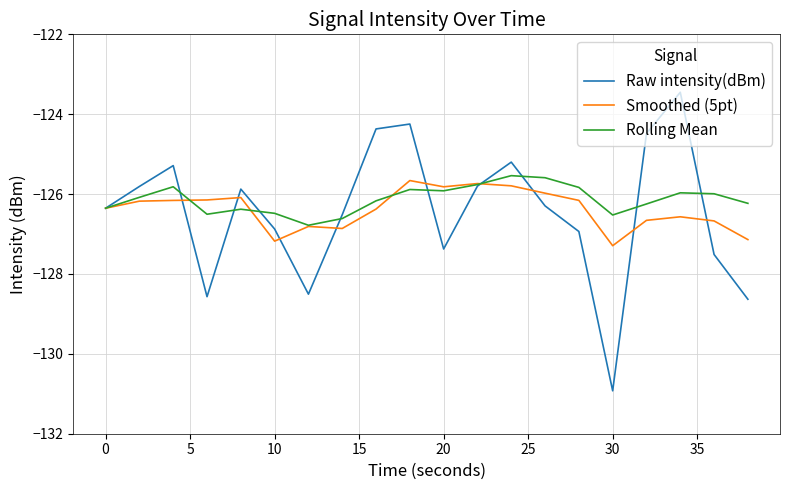

Which series has the largest range (max minus min)?

Raw intensity(dBm)